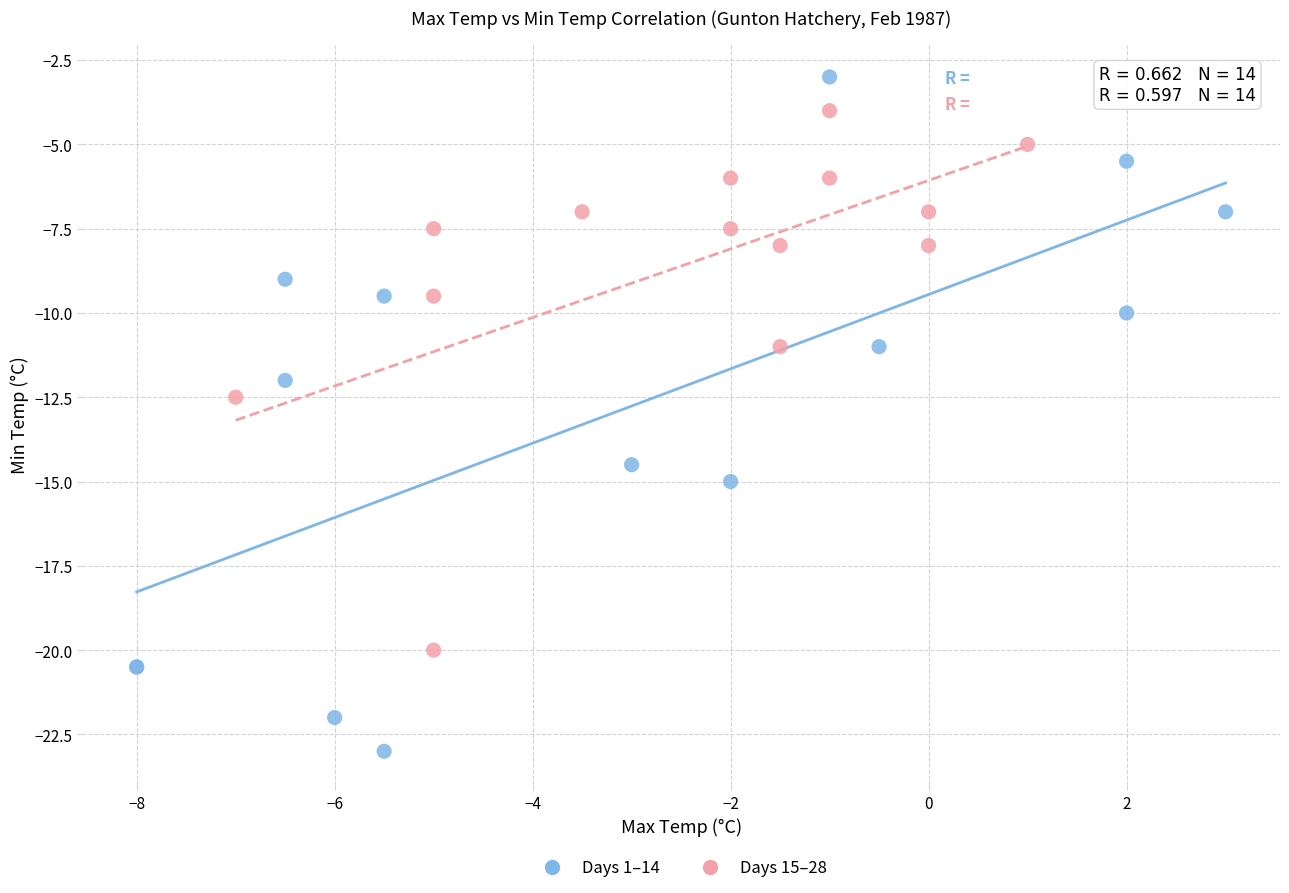

Which series has the largest Y range (max minus min)?

Days 1–14